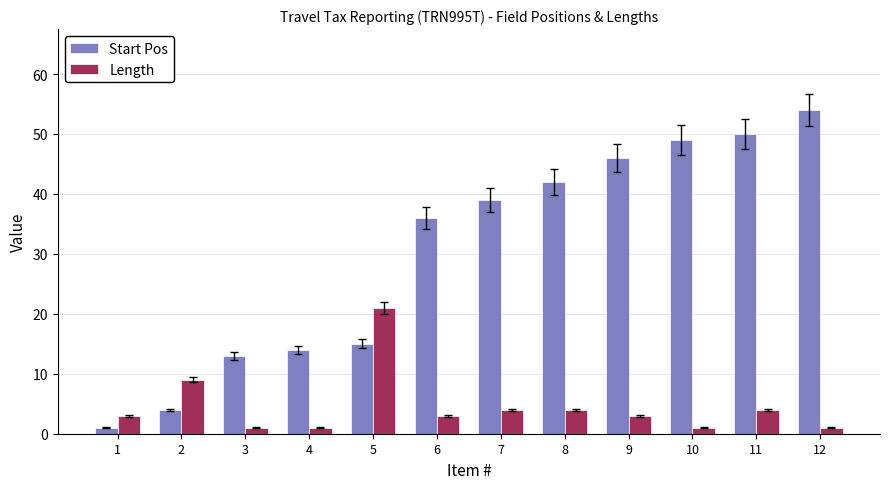

How many values in the Start Pos series are below 39?

6